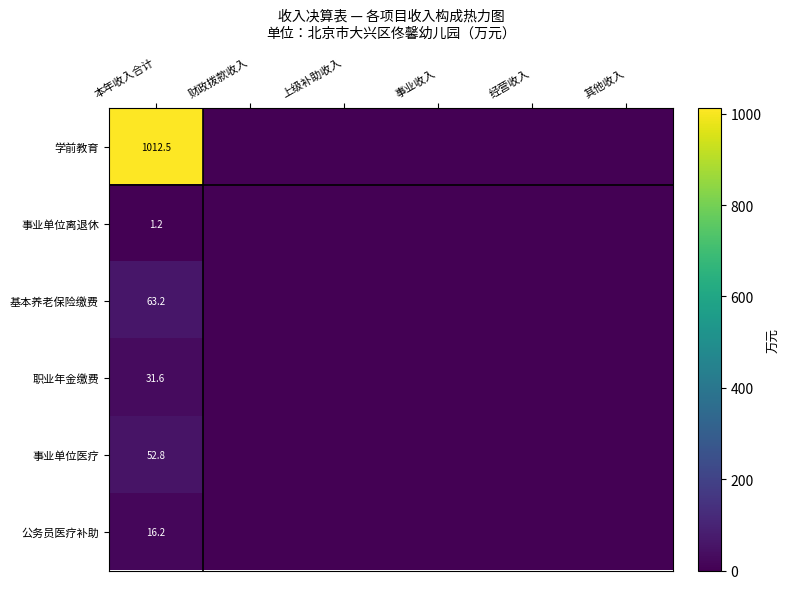

The value of 事业单位离退休 at 本年收入合计 is 1.2. True or false?

True